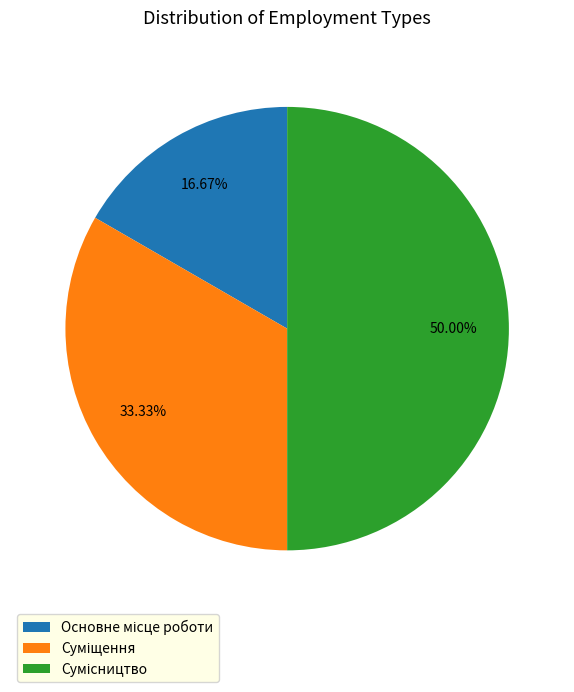

Is it true that Сумісництво is 50% of the pie?

True